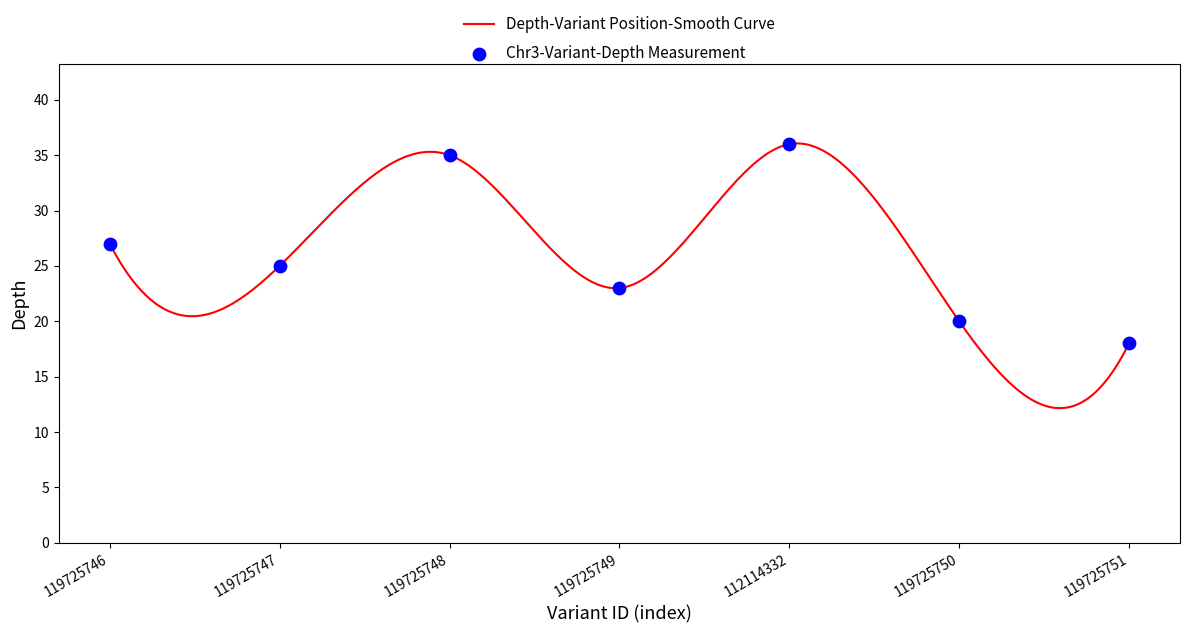

What is the ratio of the value at 119725747 to the value at 119725746?

0.9